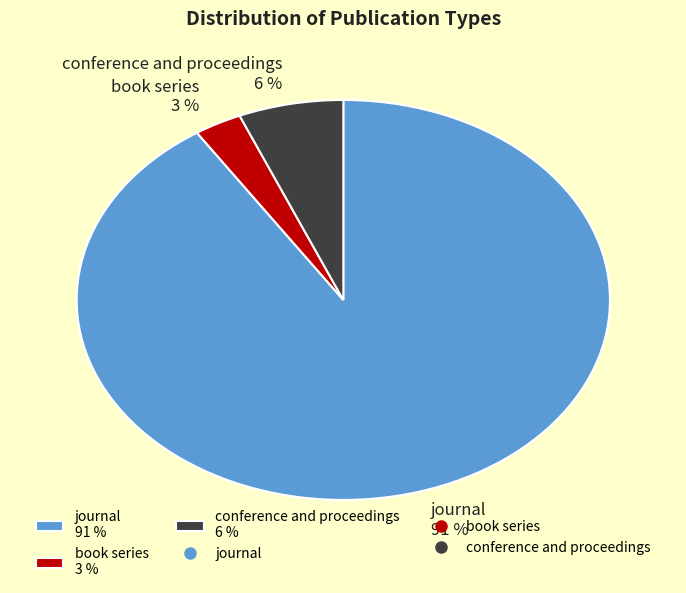

Is it true that book series is 9% of the pie?

False